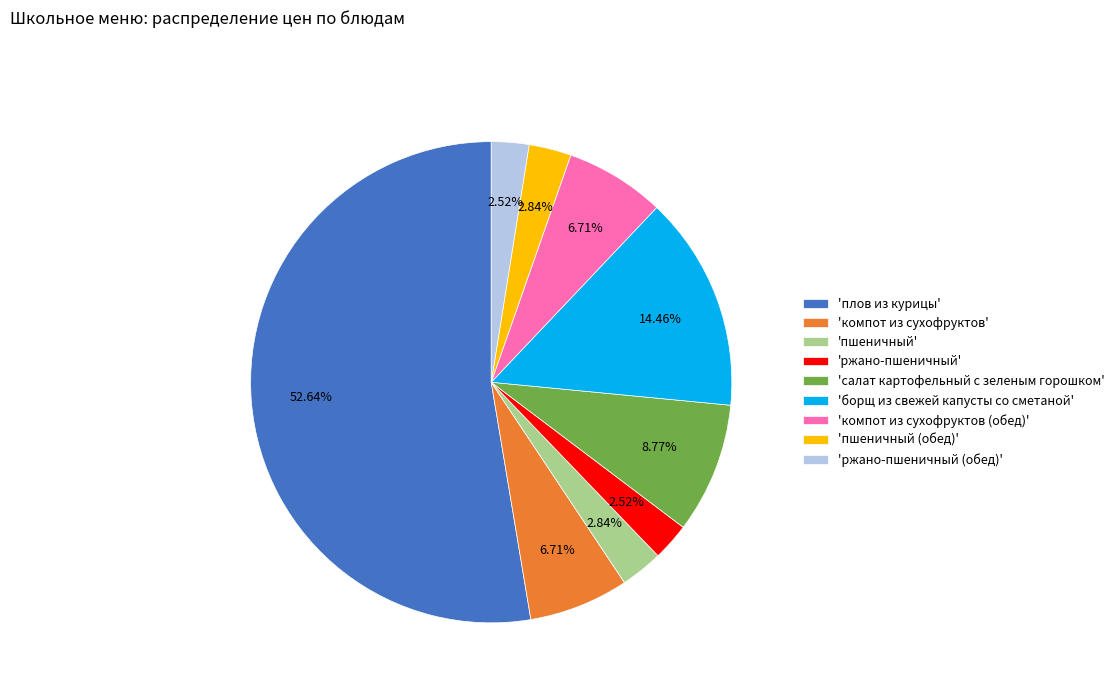

Is 'плов из курицы' the majority of the pie?

Yes